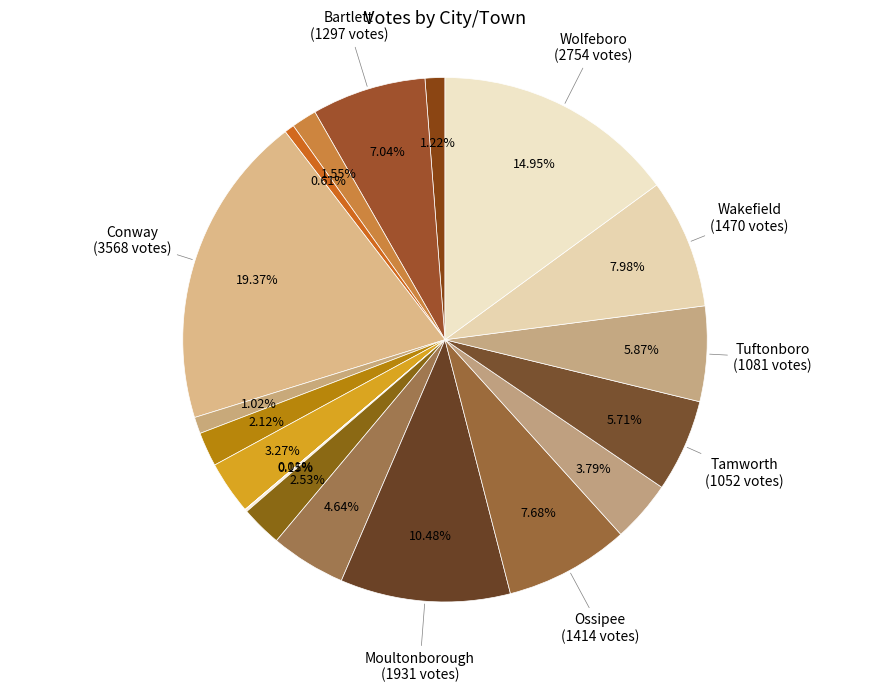

Rank the categories by value from highest to lowest.

Conway, Wolfeboro, Moultonborough, Wakefield, Ossipee, Bartlett, Tuftonboro, Tamworth, Madison, Sandwich, Freedom, Jackson, Effingham, Brookfield, Albany, Eaton, Chatham, Hart's Location, Hale's Location